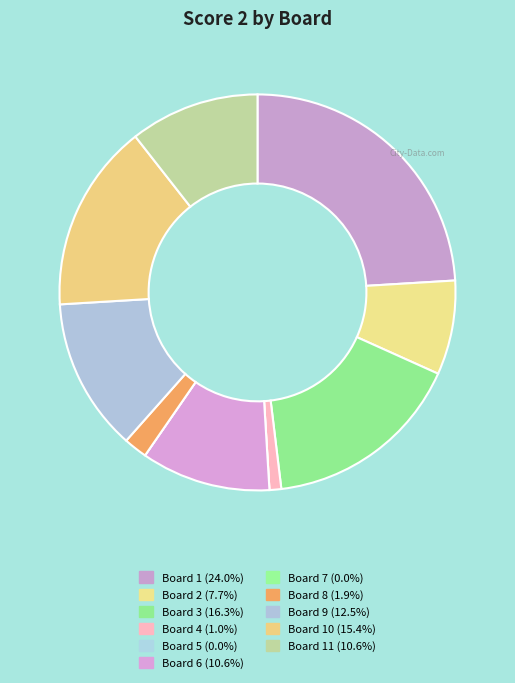

Is there any slice that represents more than half of the pie?

No